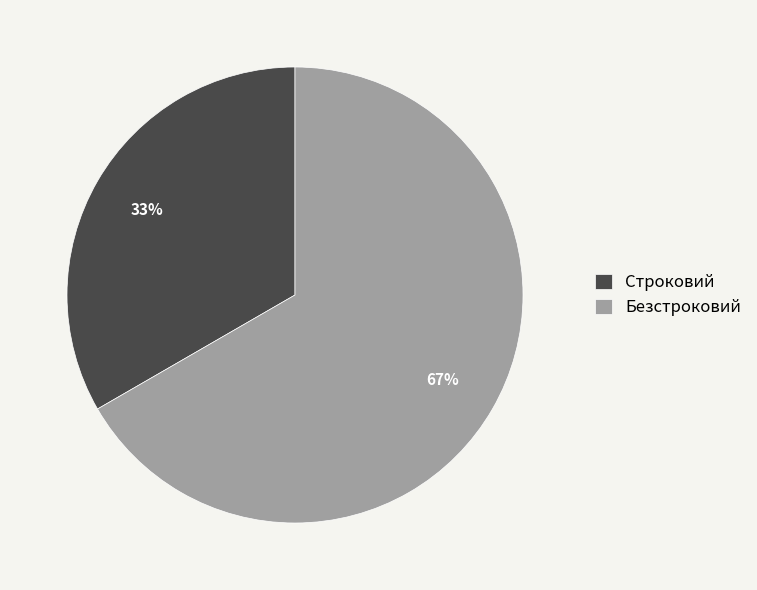

Do Безстроковий and Строковий together represent more than half of the pie?

Yes